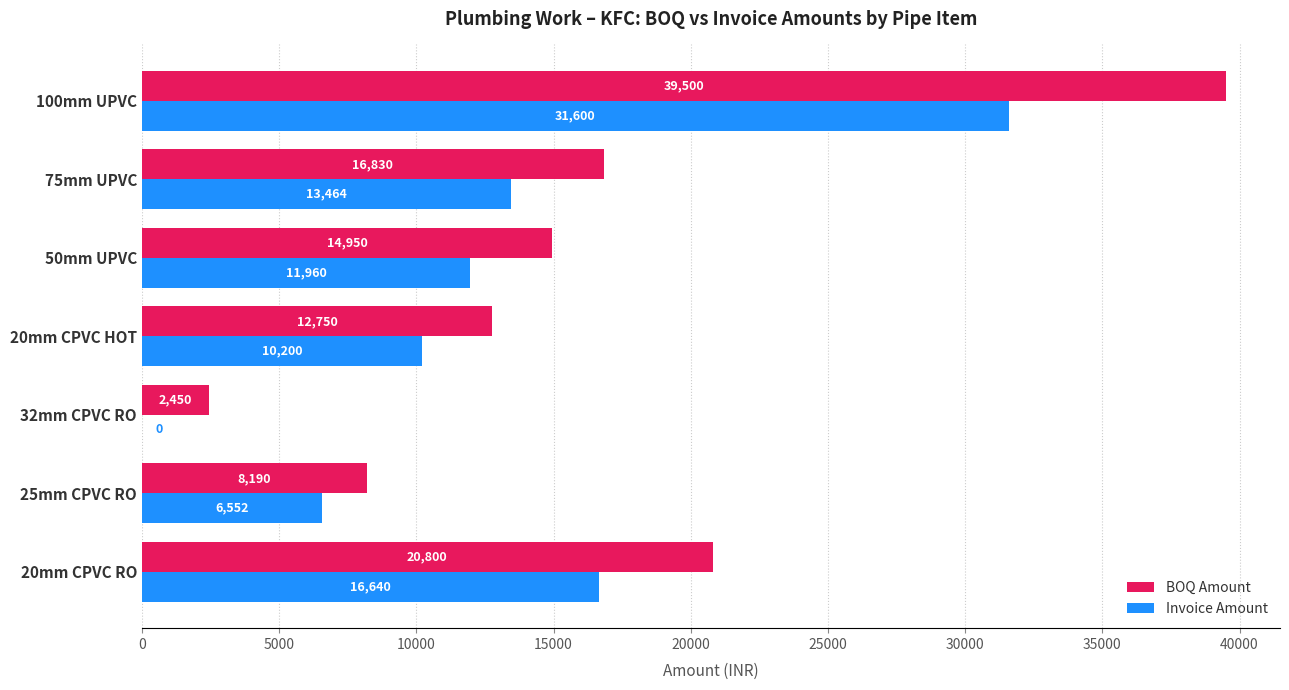

At which category does the chart reach its peak across all series?

100mm UPVC